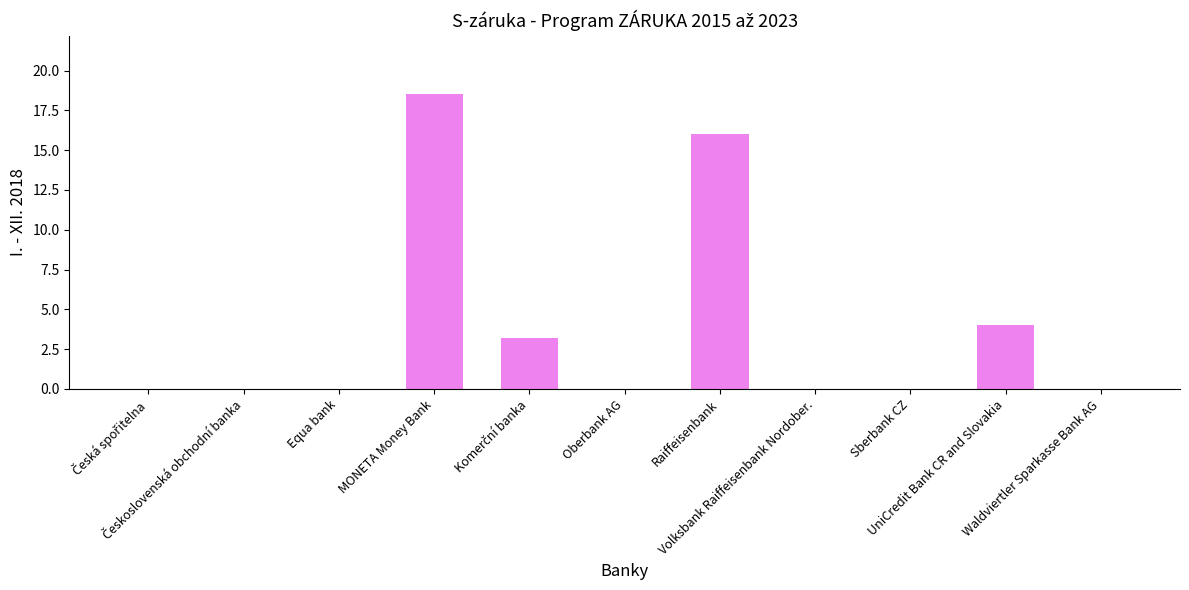

What is the sum of all values?

41.7